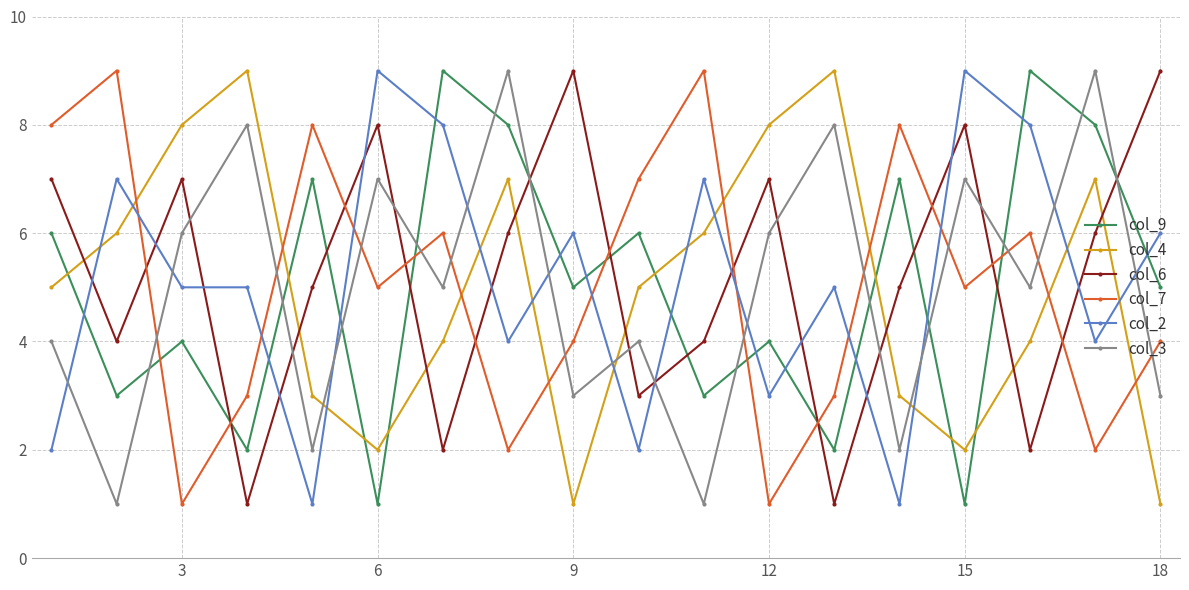

What is the greatest value displayed?

9